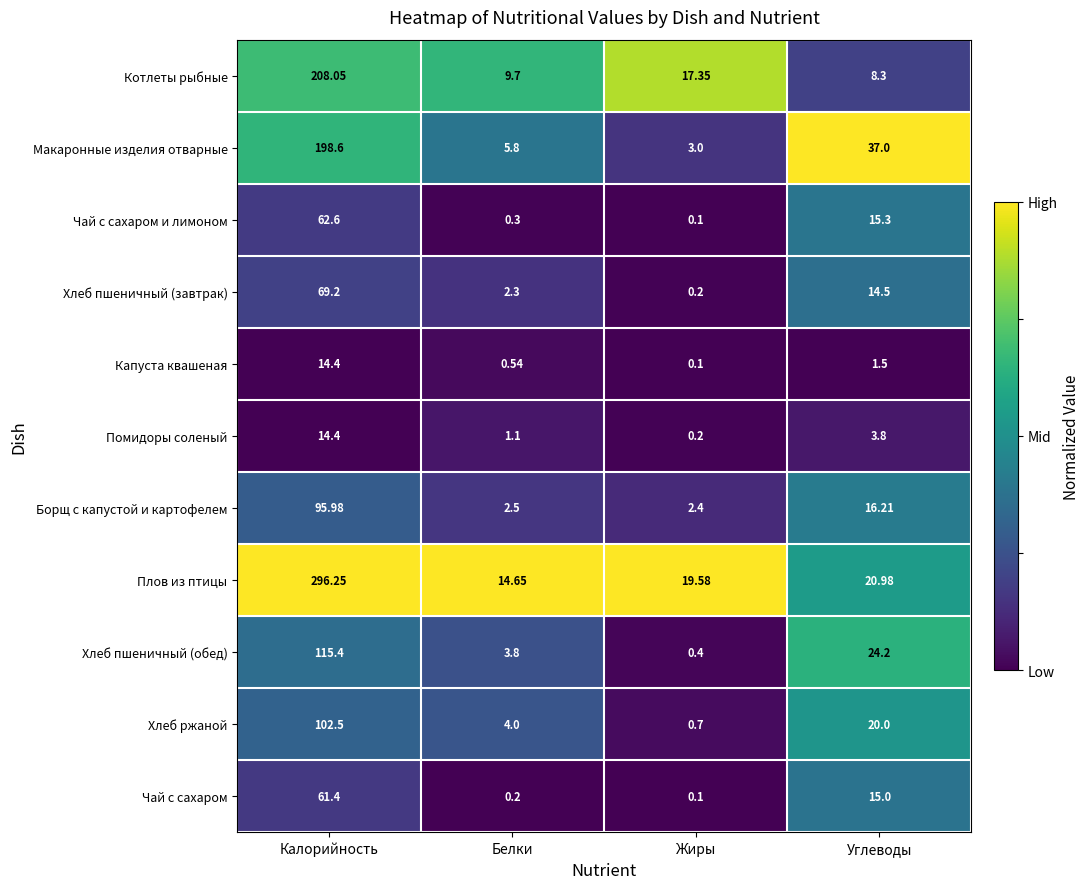

At which category is the sum across all series the highest?

Калорийность